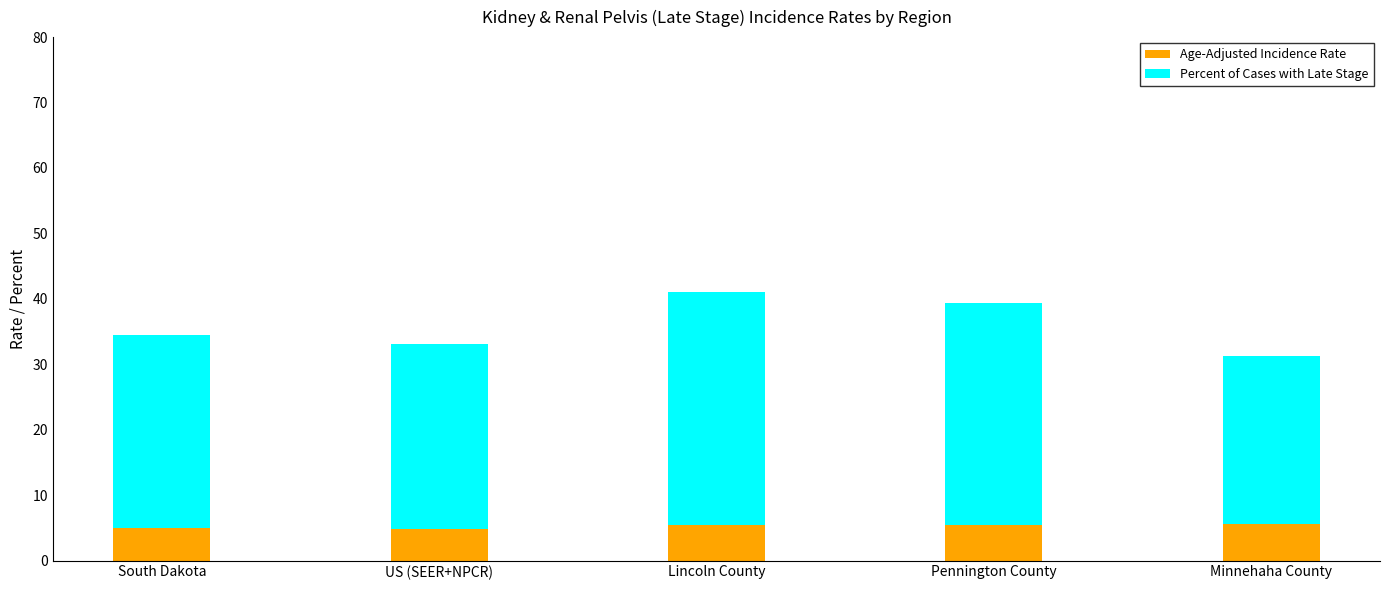

What is the total value across all series at Lincoln County?

41.1